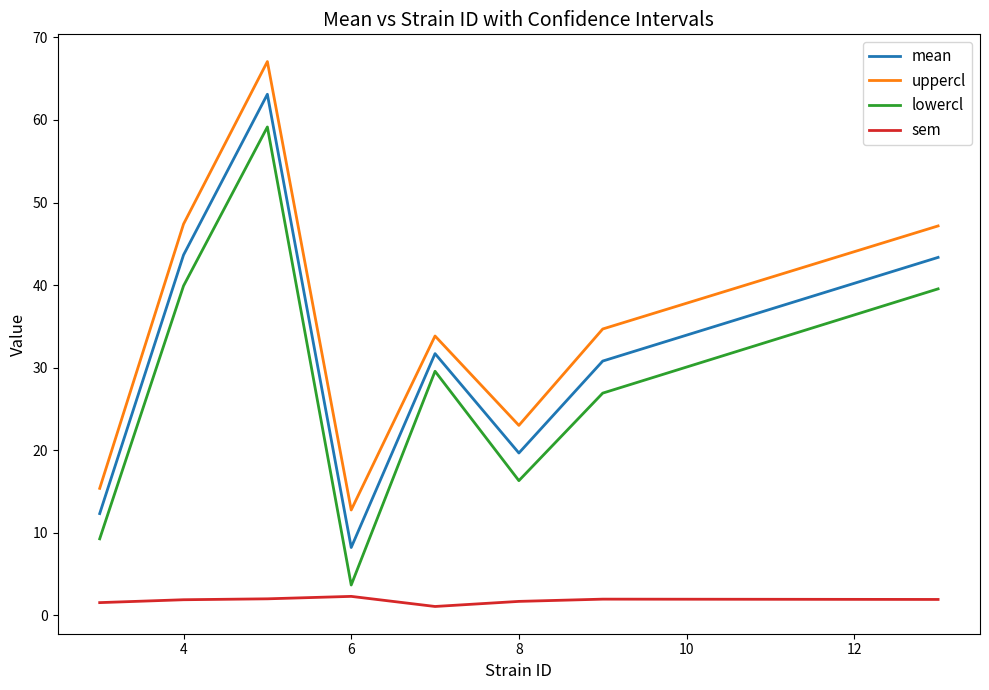

Which series has the largest total across all categories?

uppercl